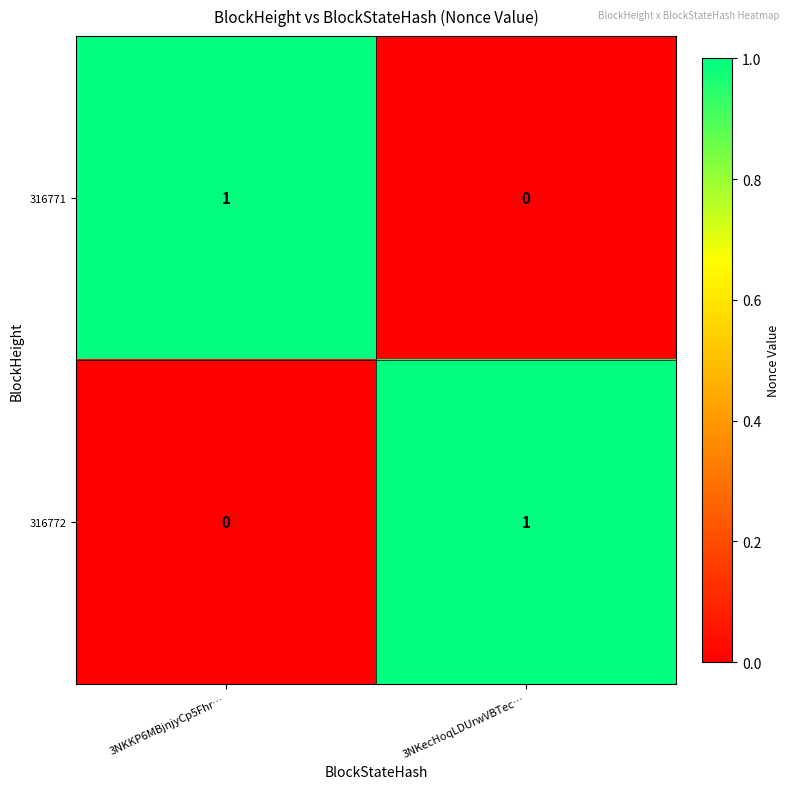

True or false: 316771 has a value of 1 at 3NKKP6MBjnjyCp5Fhr….

True